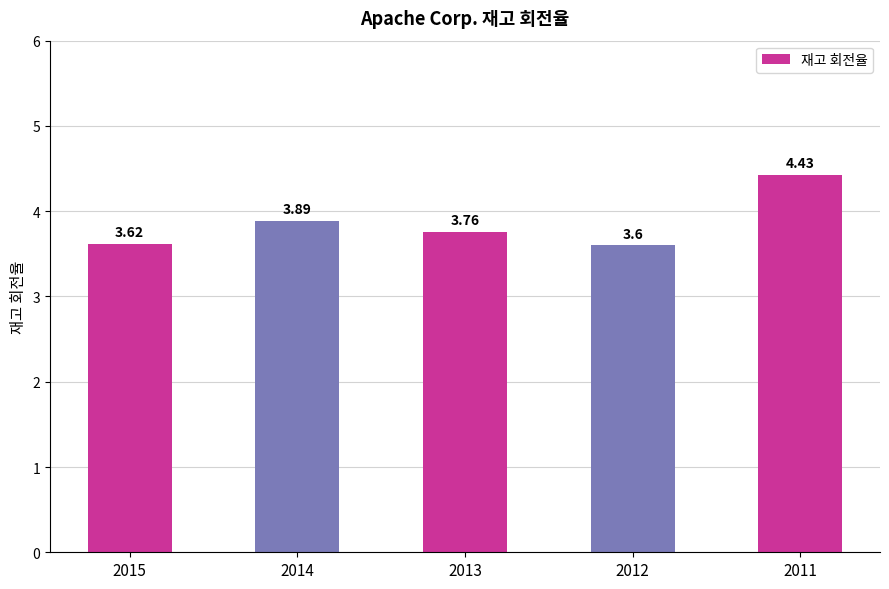

Rank the categories by value from highest to lowest.

2011, 2014, 2013, 2015, 2012